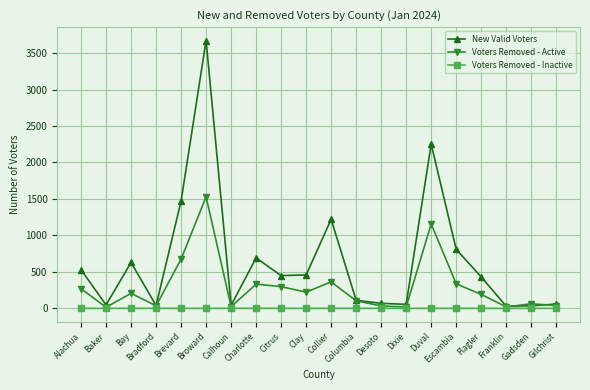

True or false: Voters Removed - Active has a value of 222 at Clay.

True